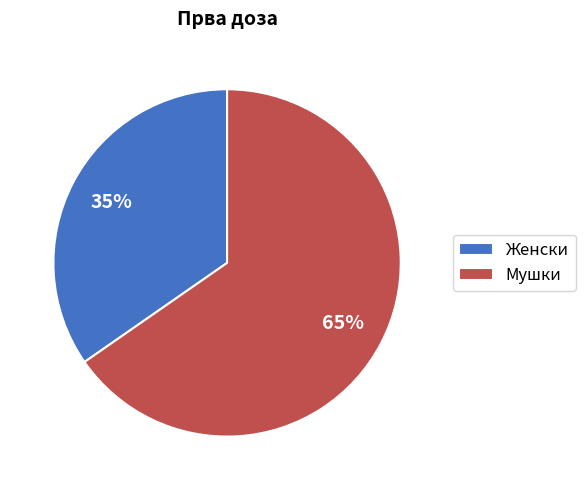

Between Женски and Мушки, which is larger?

Мушки